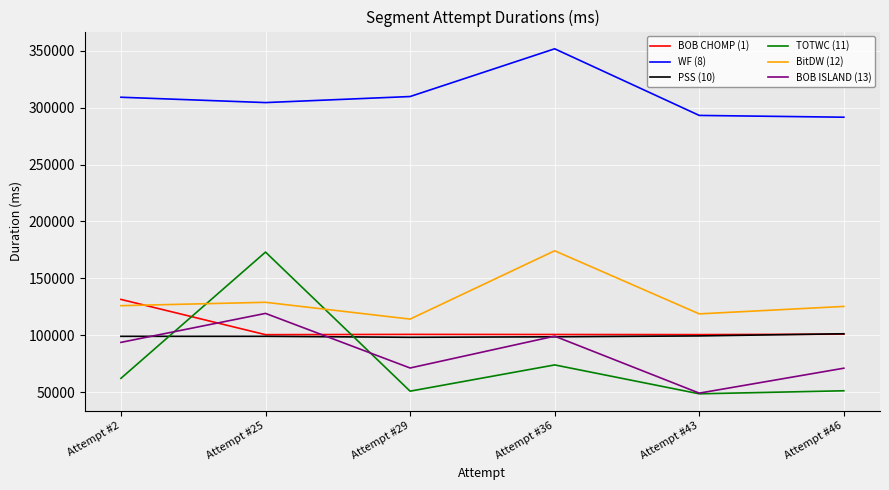

Which series has the widest spread of values?

TOTWC (11)